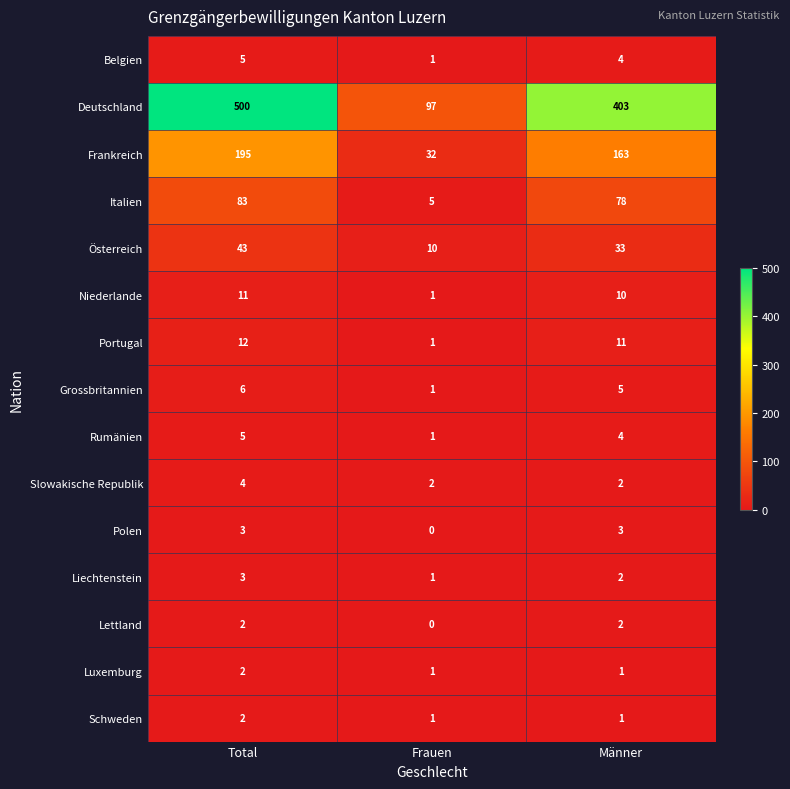

Which label corresponds to the largest value in the chart?

Total